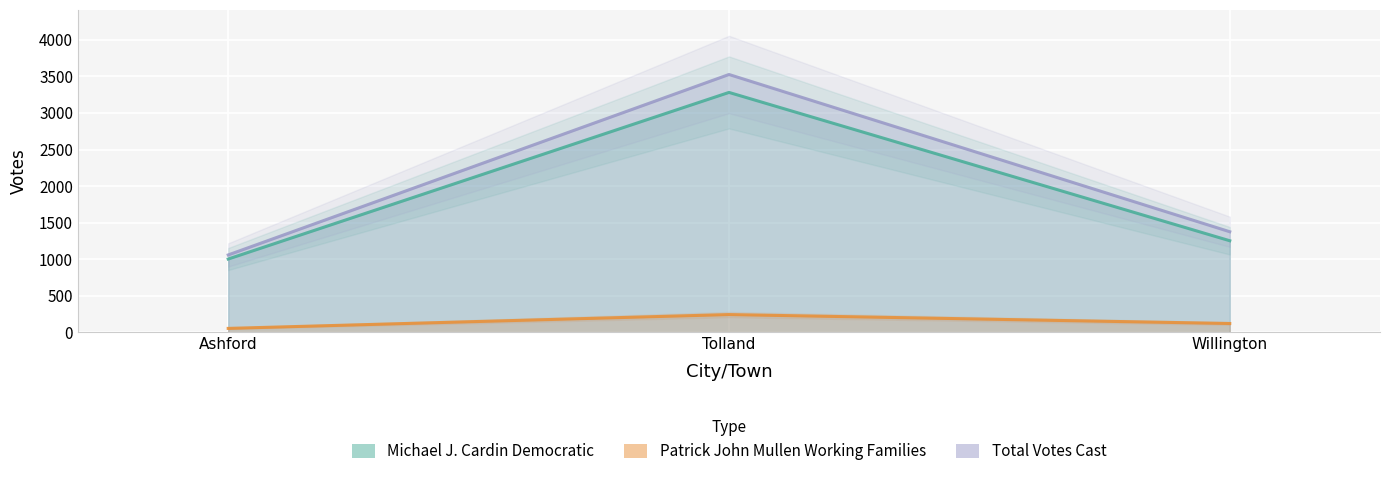

List the labels in order of Michael J. Cardin Democratic value, smallest first.

Ashford, Willington, Tolland